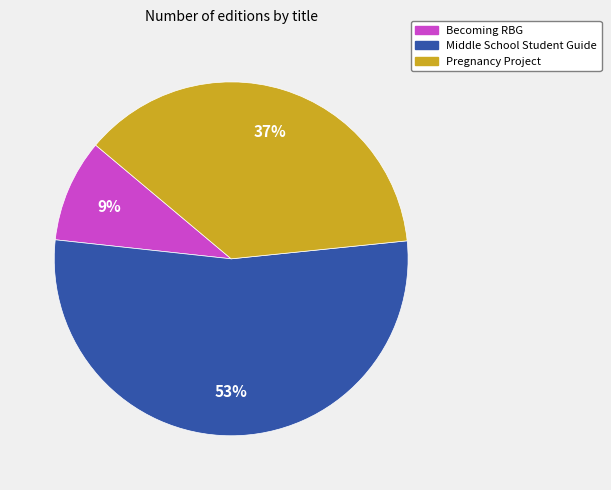

Which slice is the largest?

Middle School Student Guide